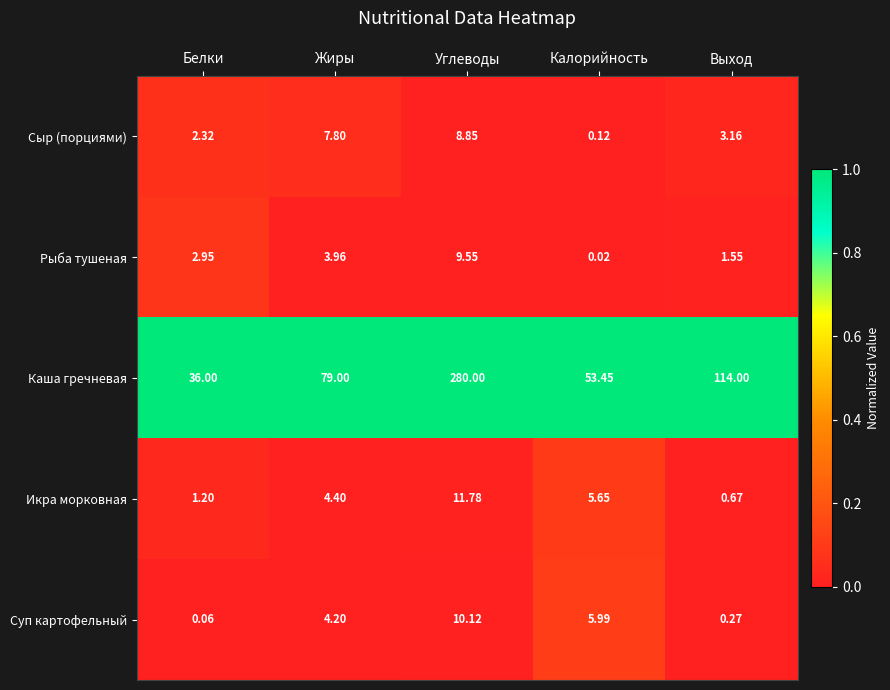

Count the number of categories in the chart.

5